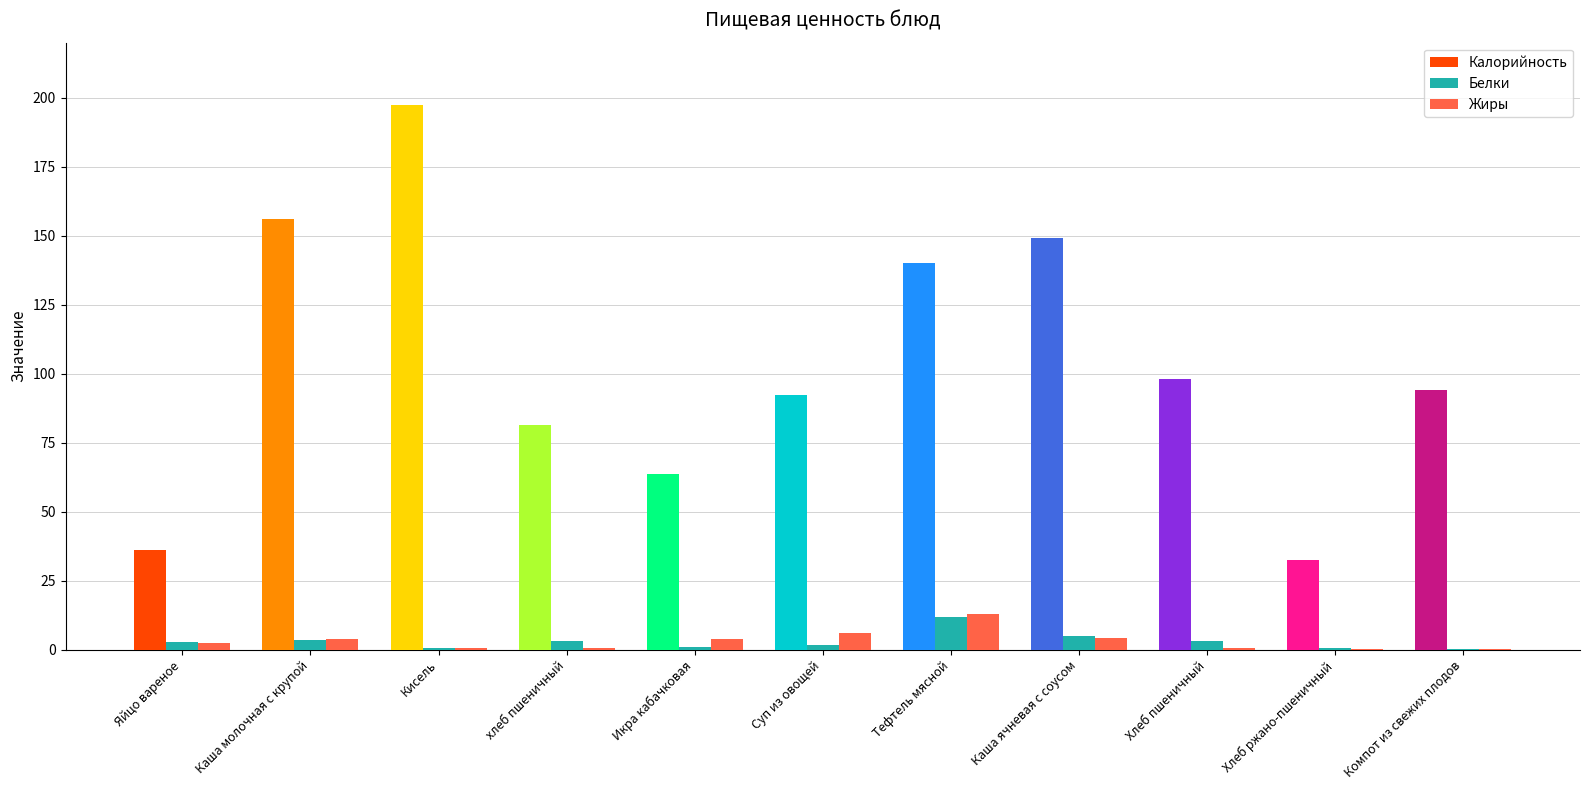

The Калорийность series shows 81.5 at хлеб пшеничный. True or false?

True